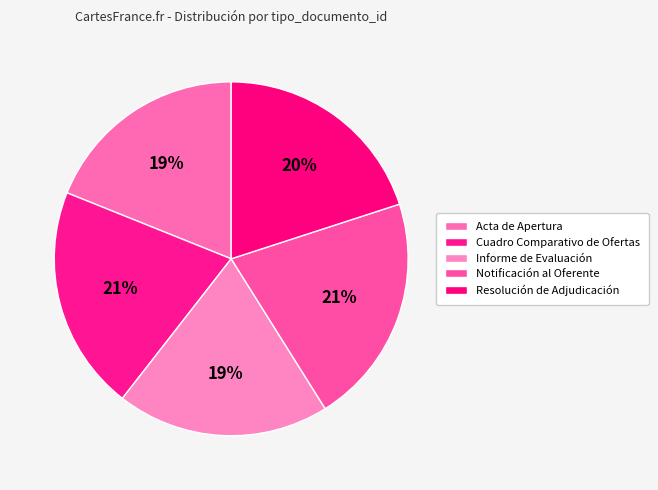

Approximately how many times larger is the value at Acta de Apertura compared to Resolución de Adjudicación?

0.9